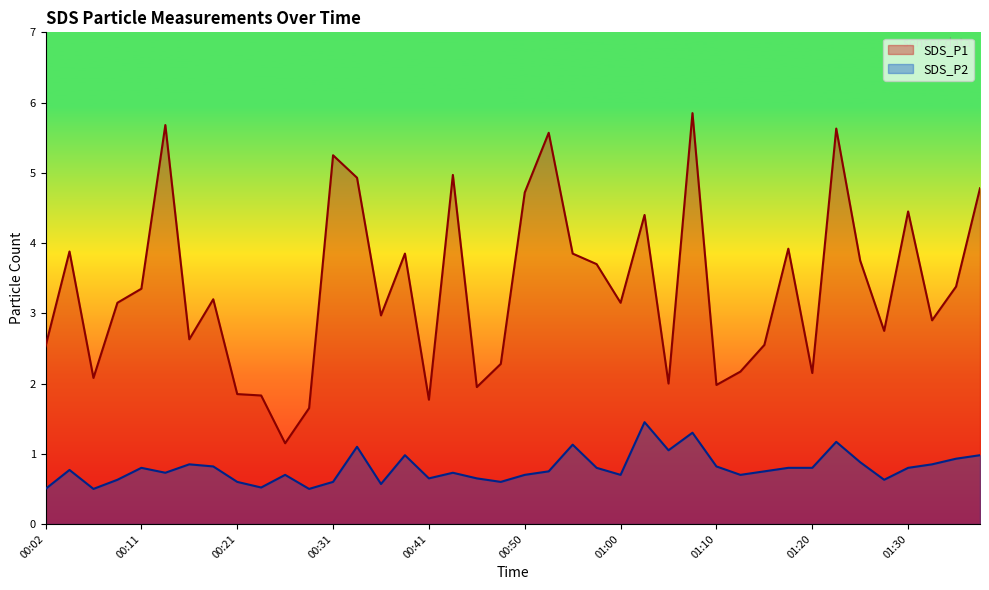

What position from the left is 00:24?

10